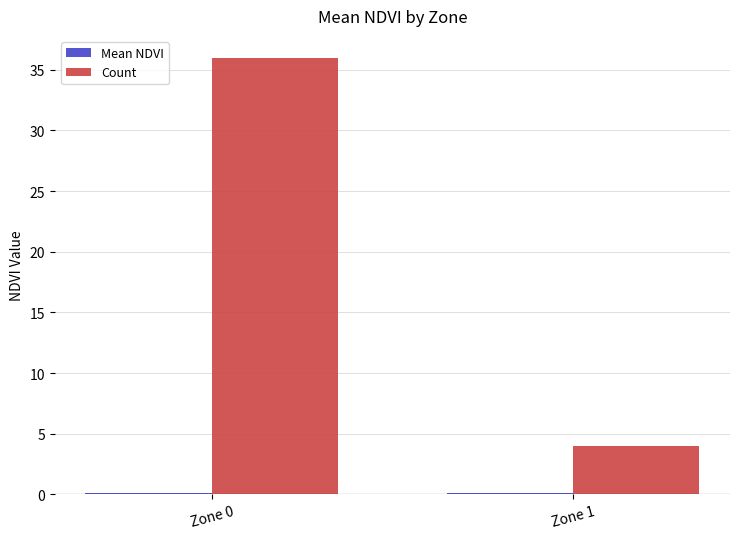

Which series changed the most between Zone 0 and Zone 1?

Count